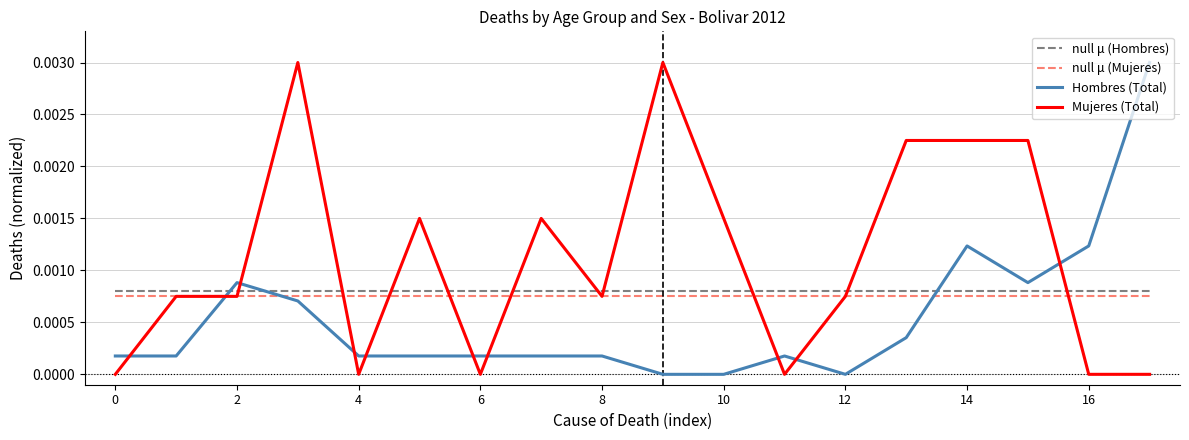

True or false: null μ (Mujeres) and null μ (Hombres) cross at least once.

False